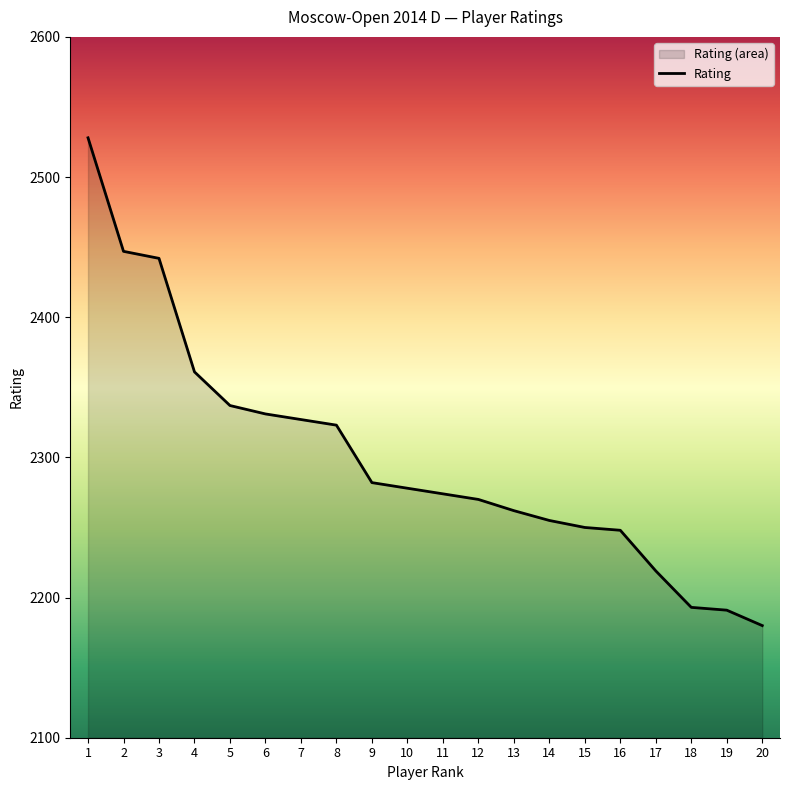

True or false: the data shows 2180 at 20.

True